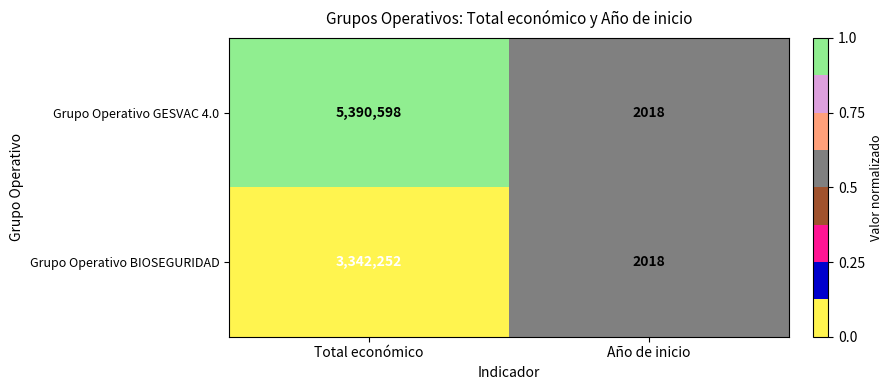

Is it true that Grupo Operativo BIOSEGURIDAD equals 5956197 at Total económico?

False